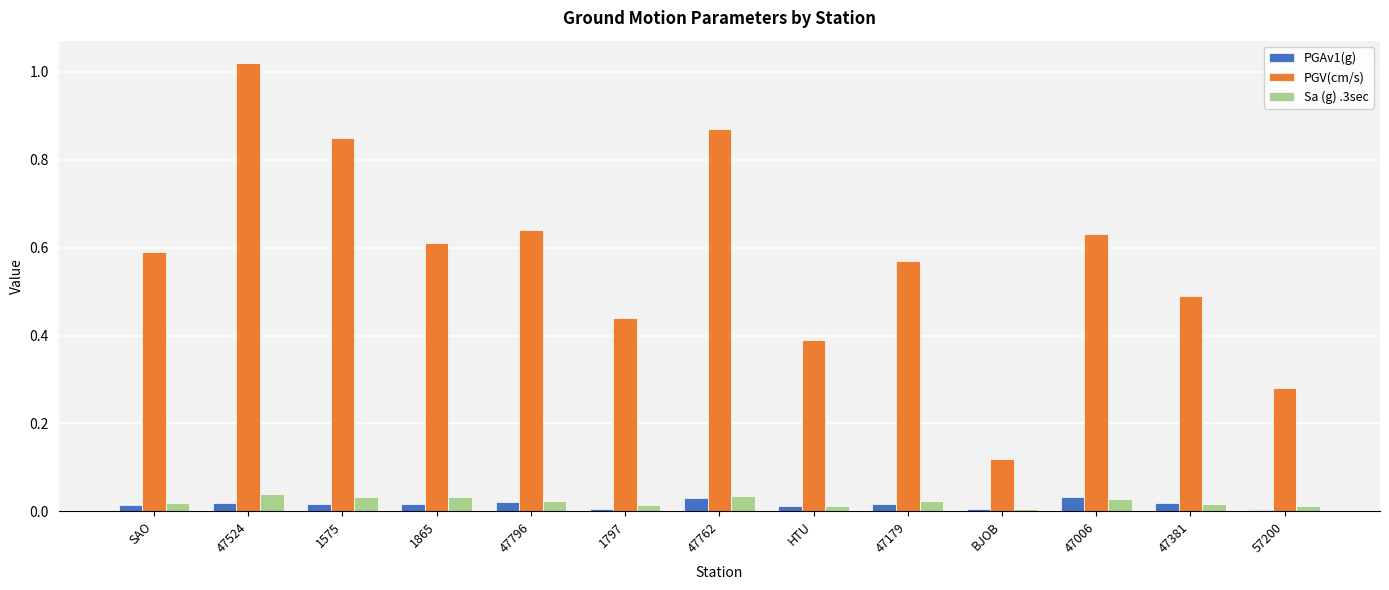

Is it true that PGAv1(g) equals 0.0 at 47762?

True